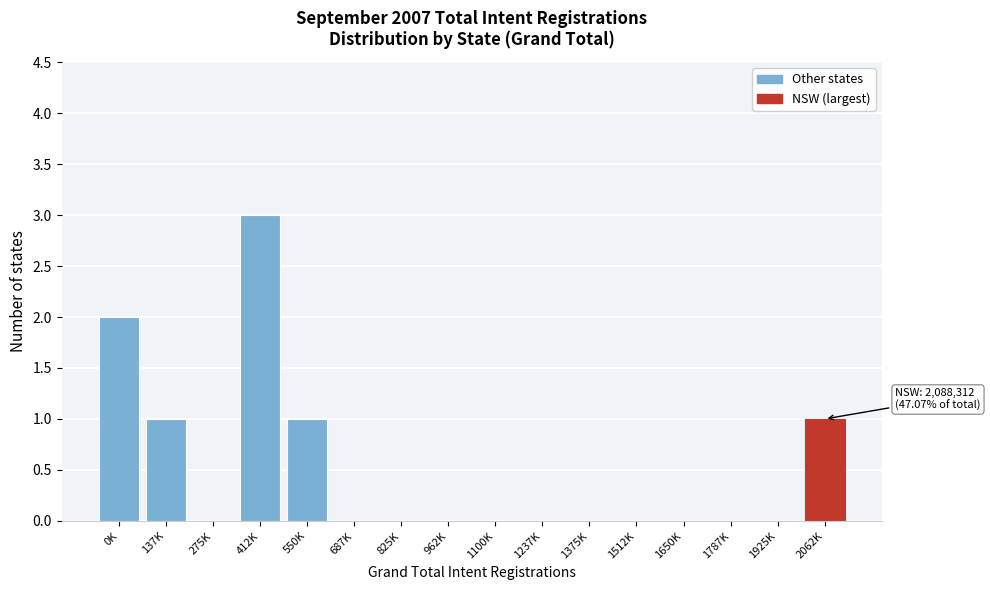

Reading left to right, list all the values displayed in this chart.

0K=2	137K=1	275K=0	412K=3	550K=1	687K=0	825K=0	962K=0	1100K=0	1237K=0	1375K=0	1512K=0	1650K=0	1787K=0	1925K=0	2062K=1